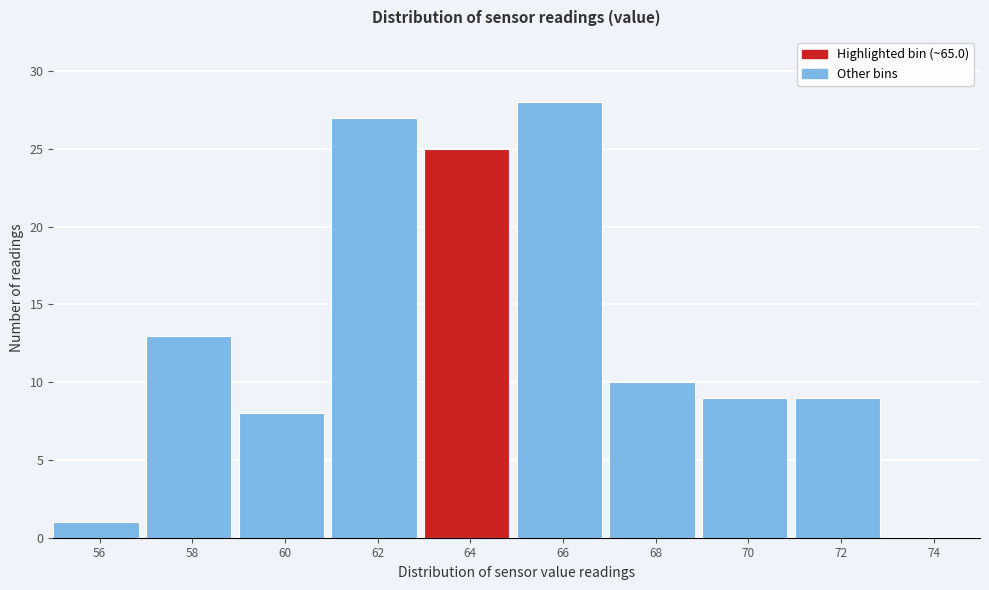

Reading right to left, transcribe all the data shown in this chart.

74=0	72=9	70=9	68=10	66=28	64=25	62=27	60=8	58=13	56=1